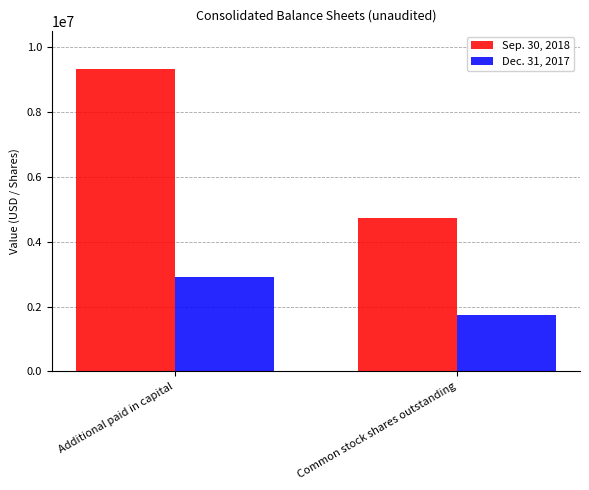

Which series has the widest spread of values?

Sep. 30, 2018